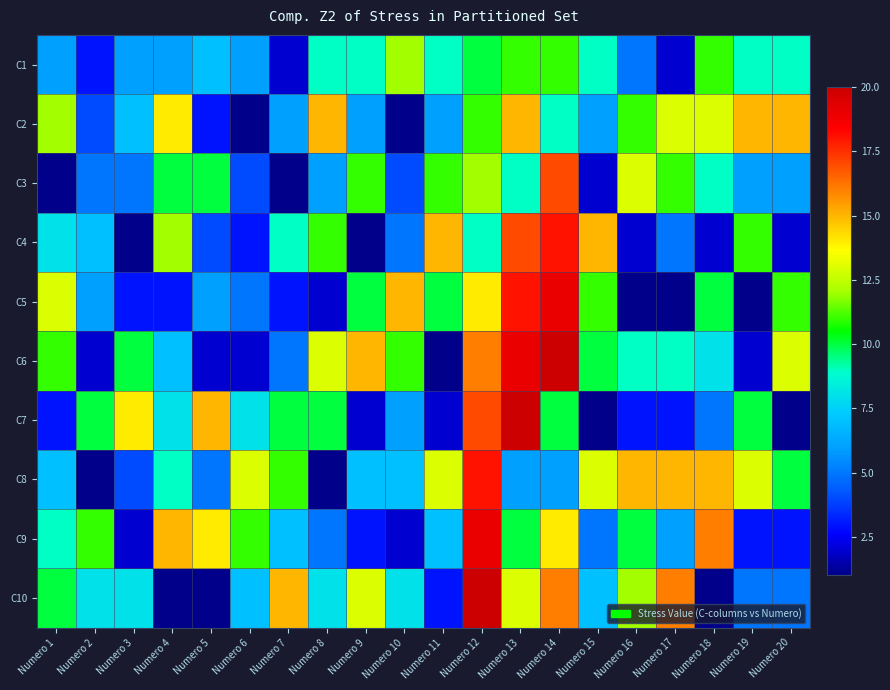

Which label corresponds to the smallest value in the chart?

Numero 6